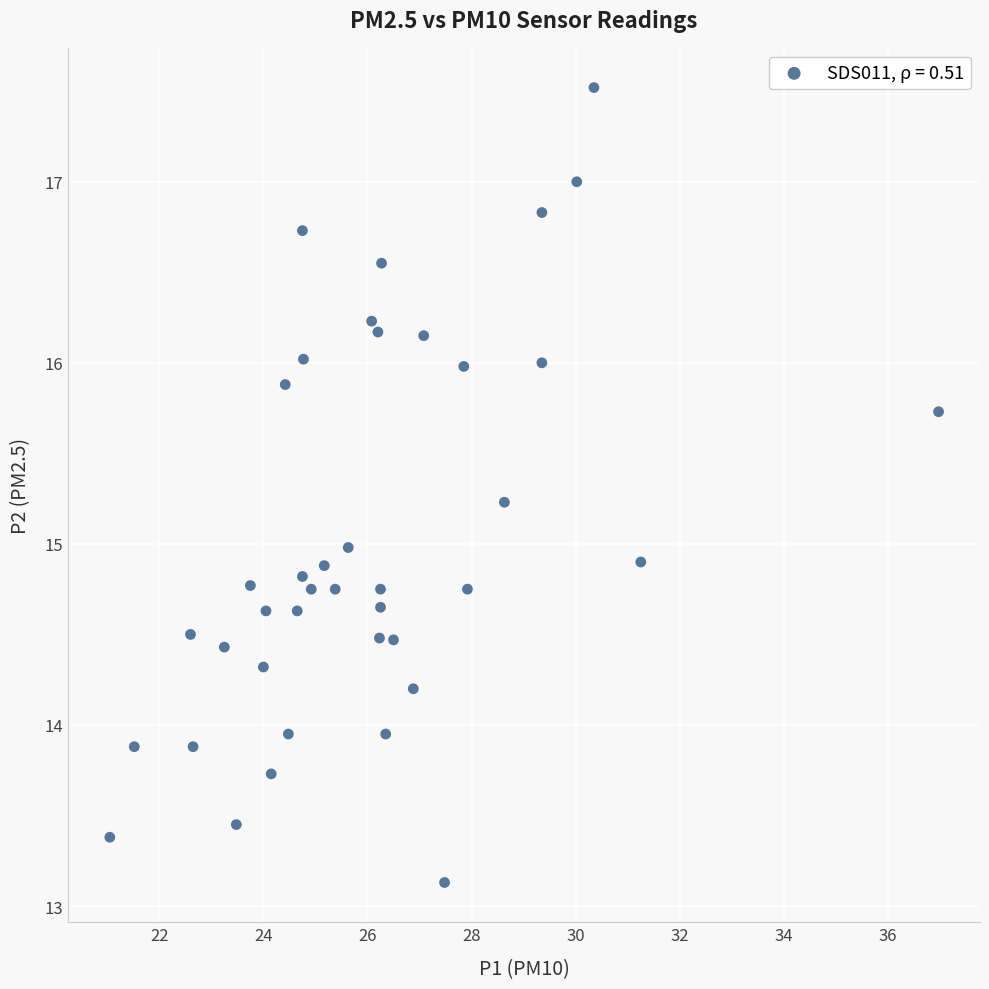

What is the range of Y values (max minus min)?

4.4